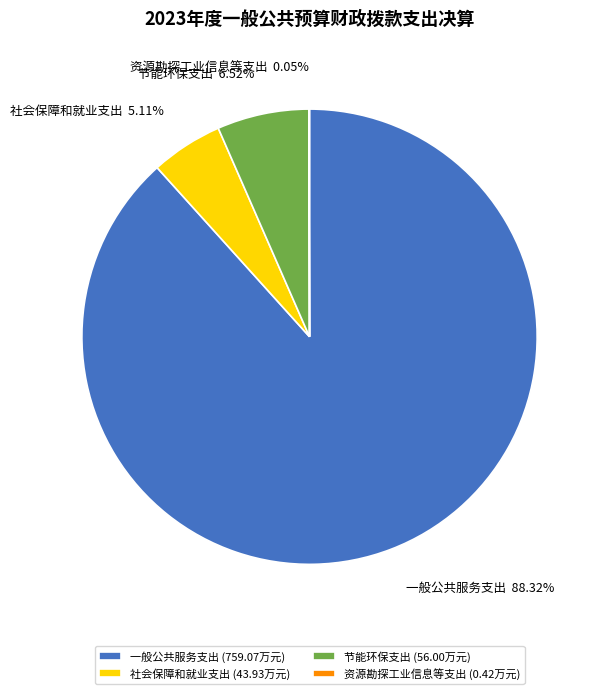

Which category has the biggest portion of the pie?

一般公共服务支出